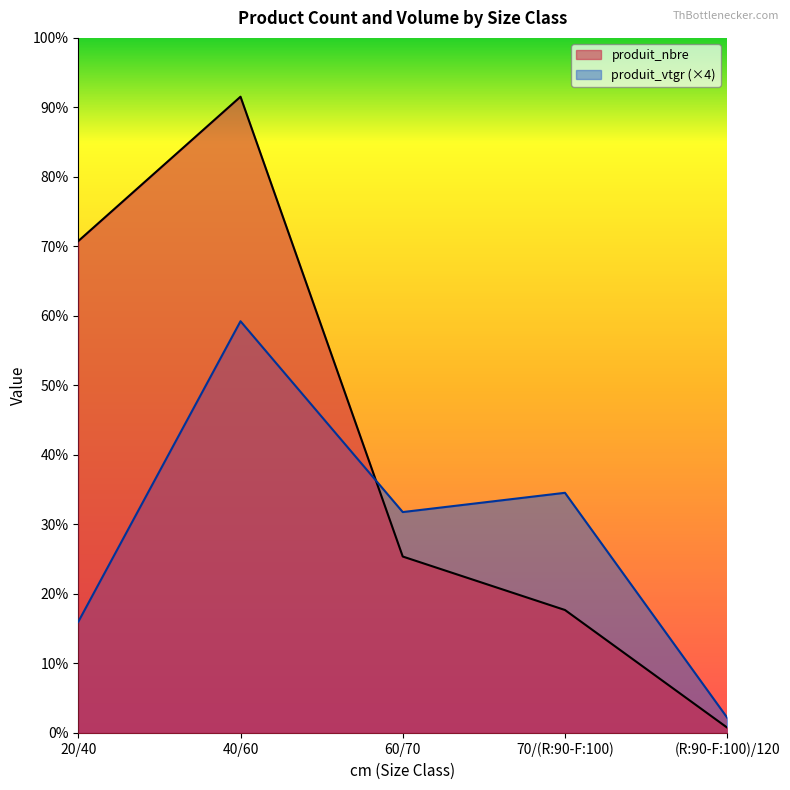

What are all the series names shown in the legend?

produit_nbre, produit_vtgr (×4)